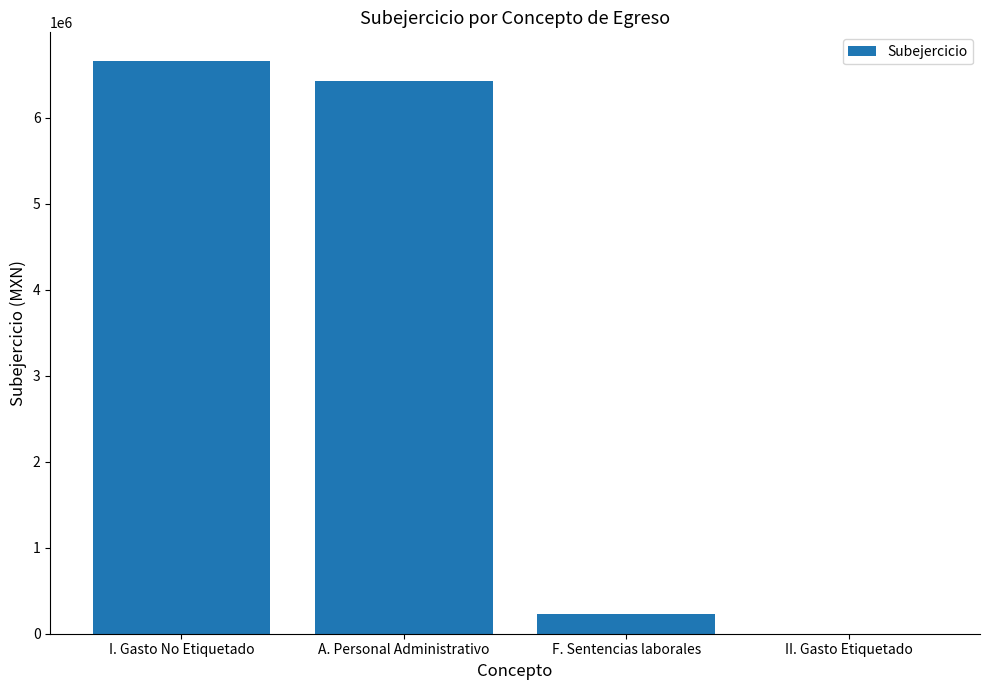

What is the difference between the values at II. Gasto Etiquetado and F. Sentencias laborales?

227039.2